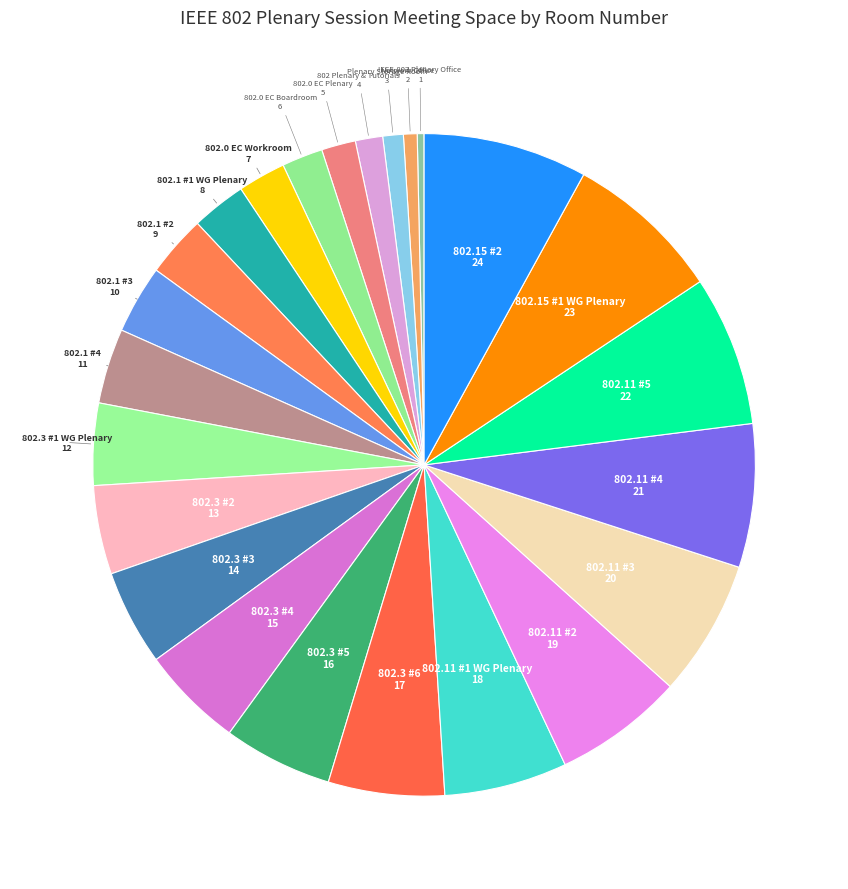

Is the sum of 802.11 #2 and 802.3 #6 greater than half?

No